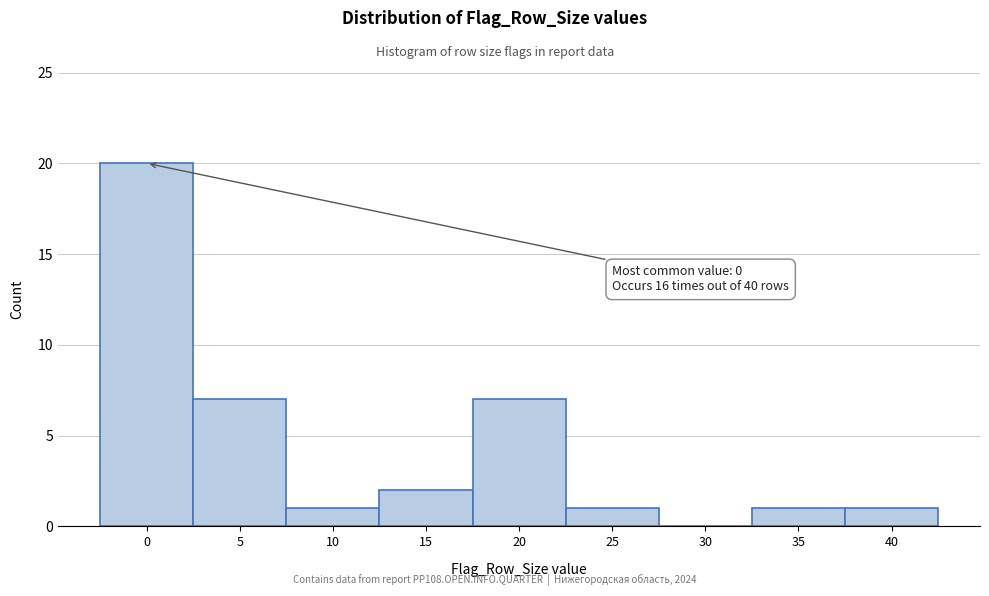

Which range on the x-axis has the tallest bar?

-2.5 to 2.5